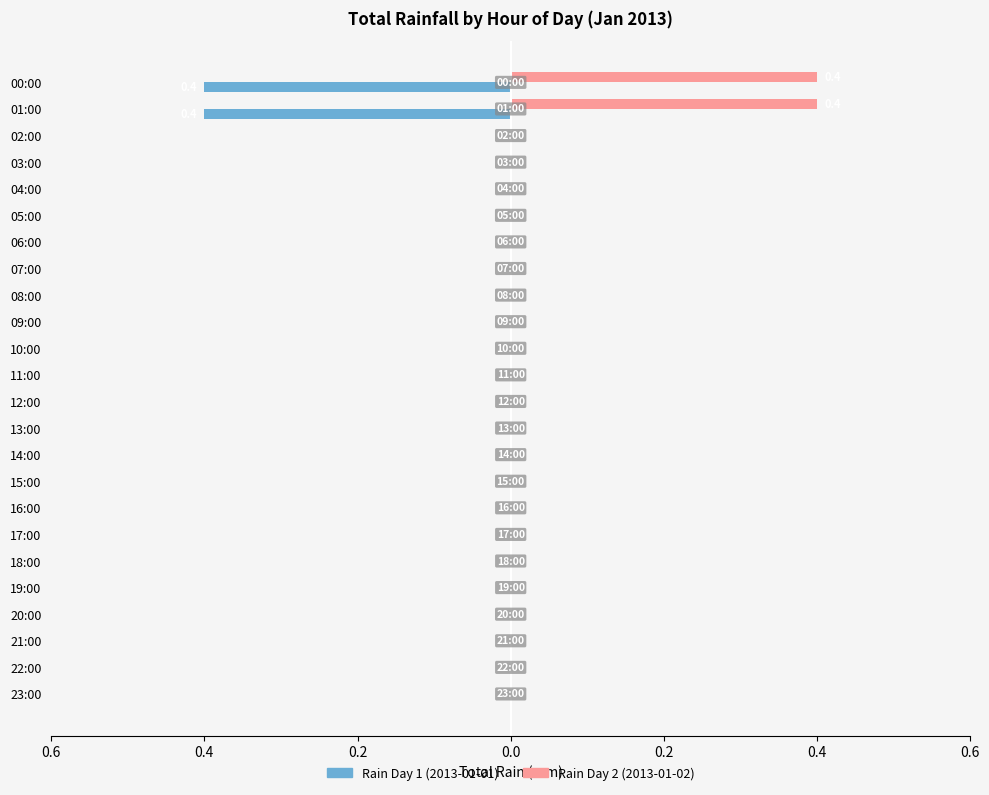

Which series has the largest range (max minus min)?

Rain Day 1 (2013-01-01)